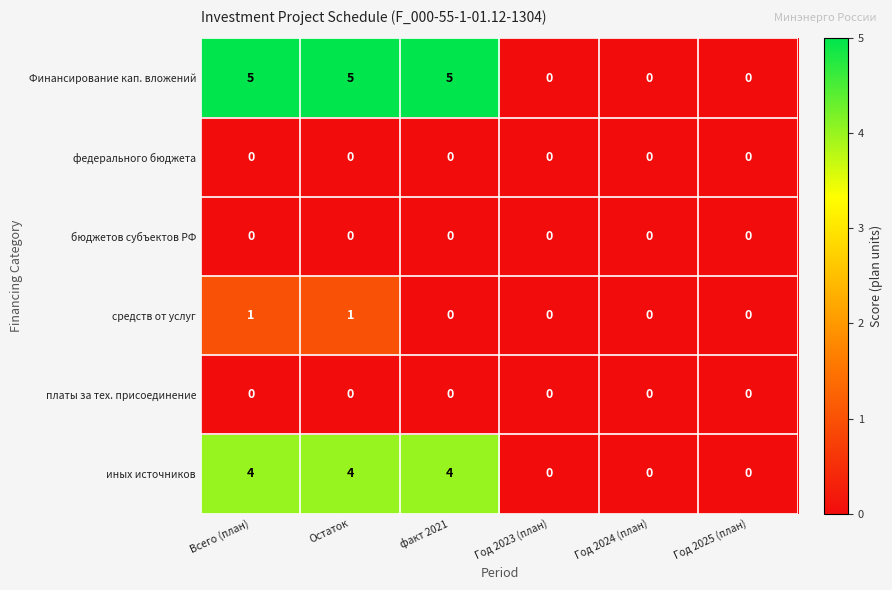

What is the maximum value shown in the chart?

5